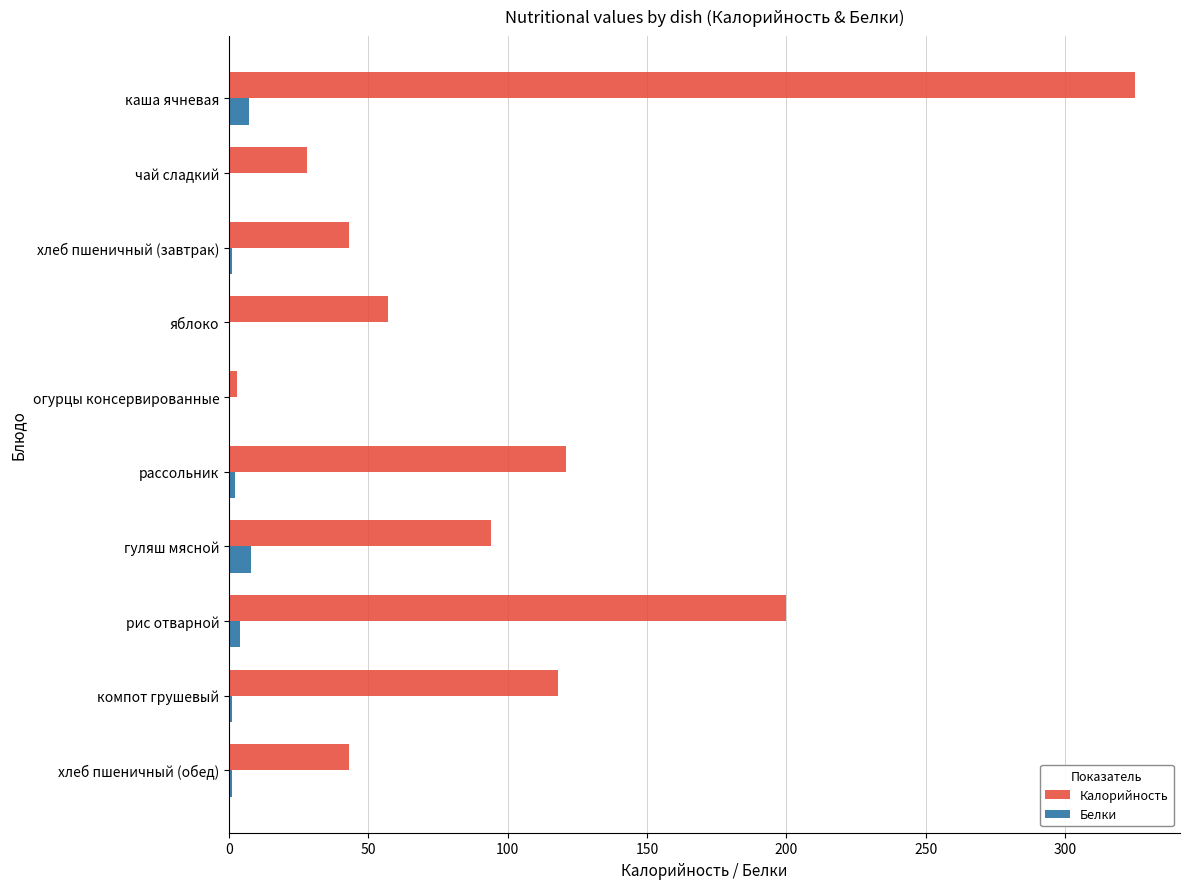

The value of Калорийность at хлеб пшеничный (обед) is 43.0. True or false?

True